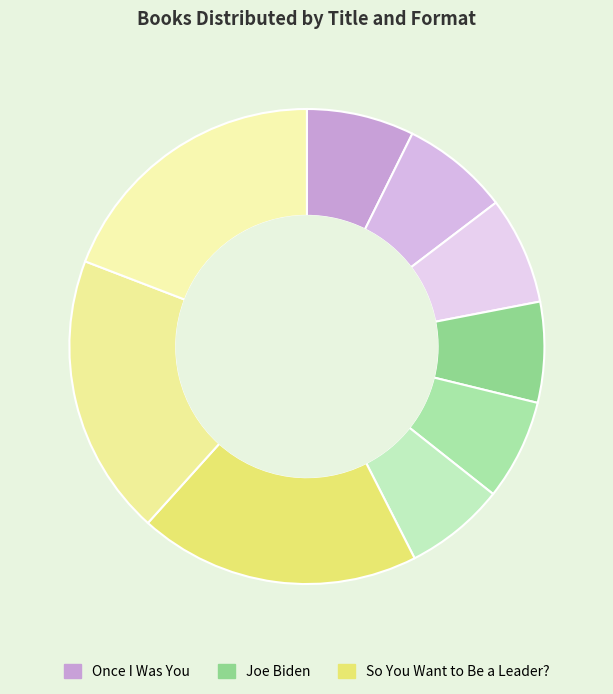

How many segments does this pie chart have?

9